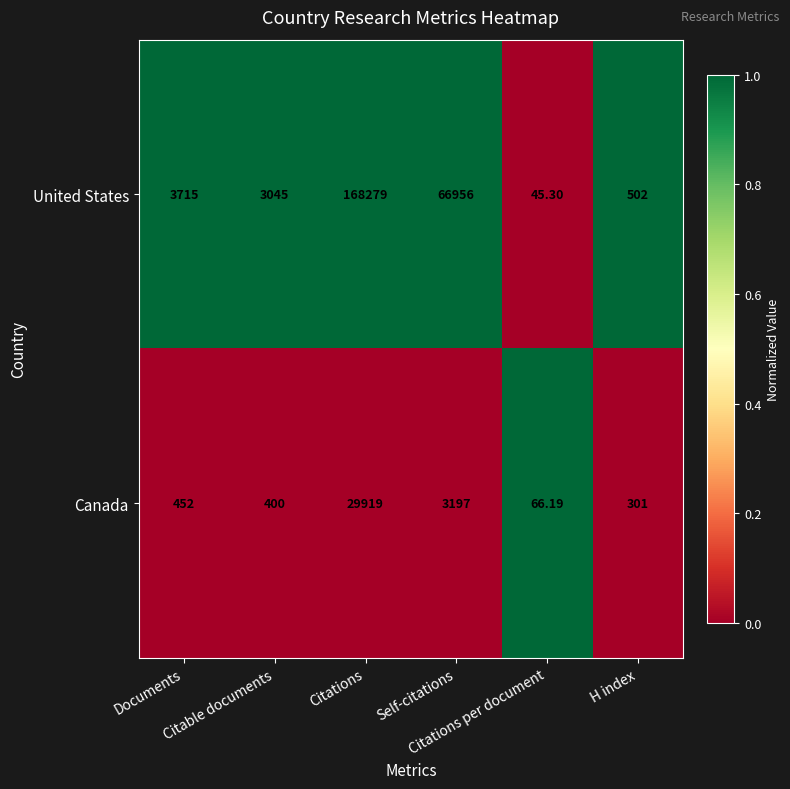

What is the spread (max minus min) of values at Citations?

138360.0